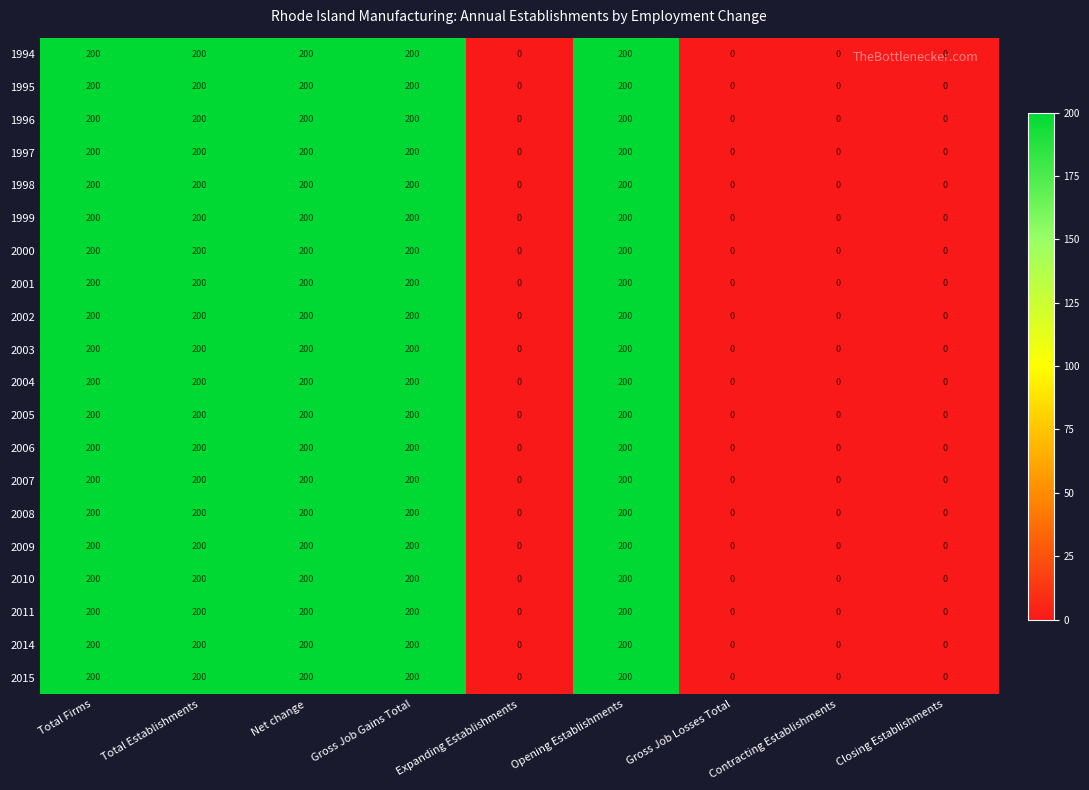

The value of 1994 at Expanding Establishments is 0. True or false?

True